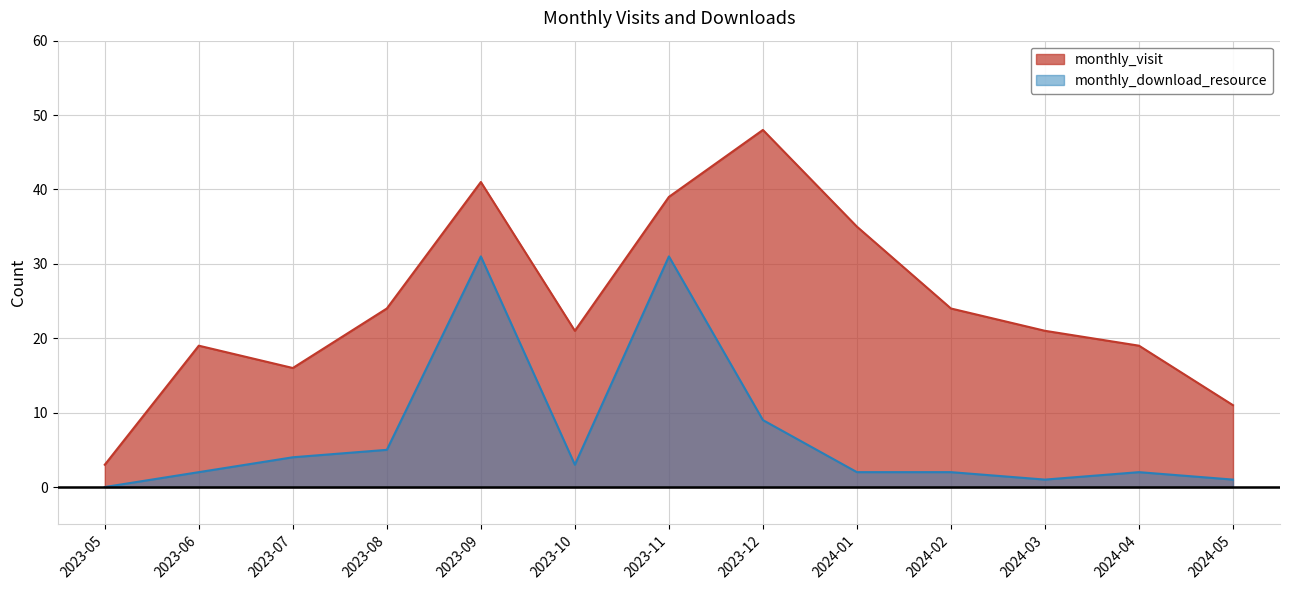

Reading right to left, list all the values displayed in this chart.

monthly_visit: 11	19	21	24	35	48	39	21	41	24	16	19	3
monthly_download_resource: 1	2	1	2	2	9	31	3	31	5	4	2	0